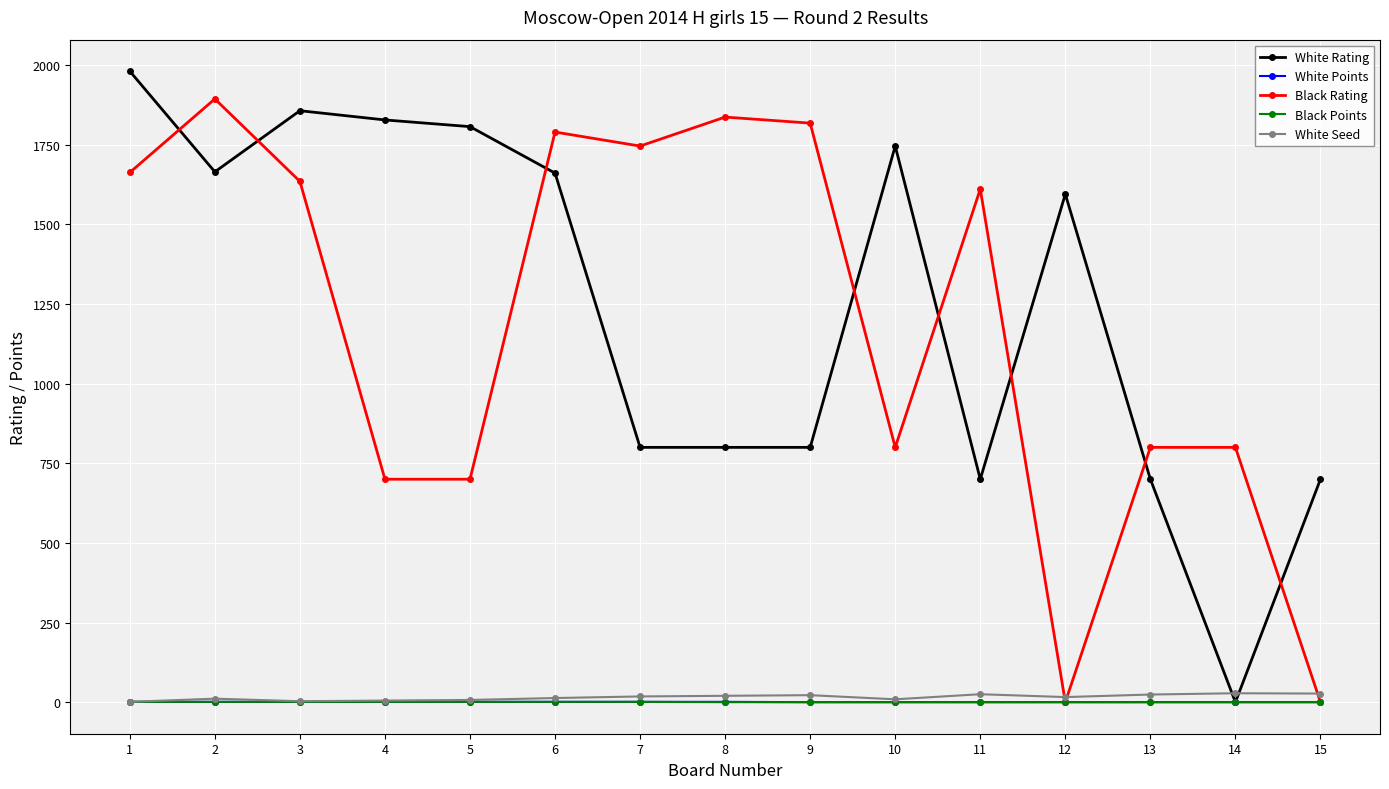

What is the greatest value displayed?

1981